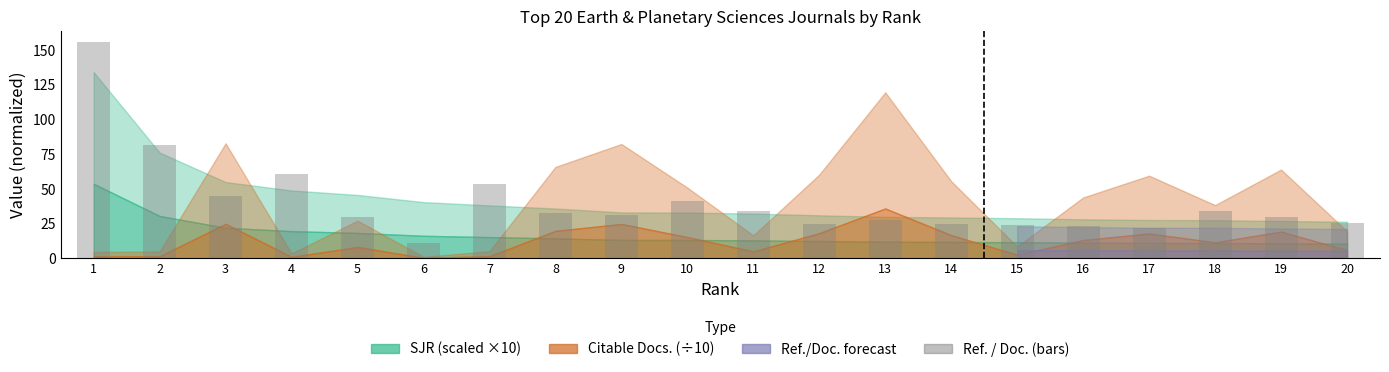

What is the average value?

40.6